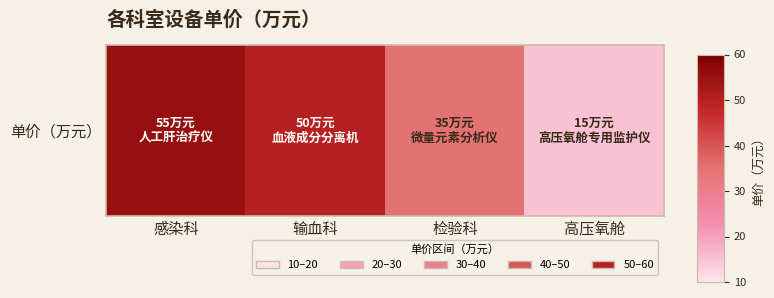

Reading right to left, transcribe all the data shown in this chart.

高压氧舱=15	检验科=35	输血科=50	感染科=55